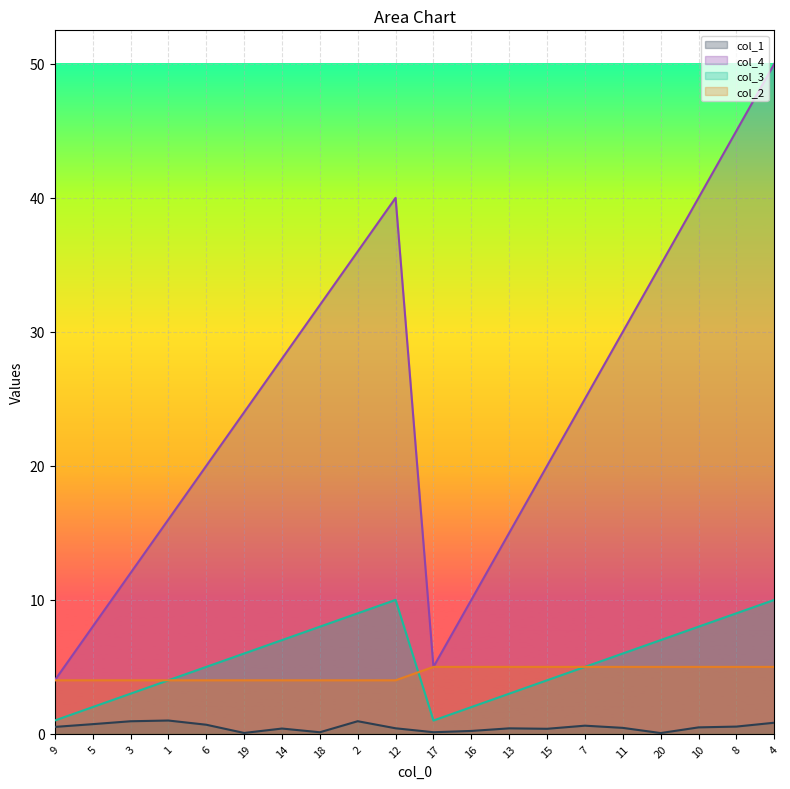

What are all the series names shown in the legend?

col_1, col_4, col_3, col_2